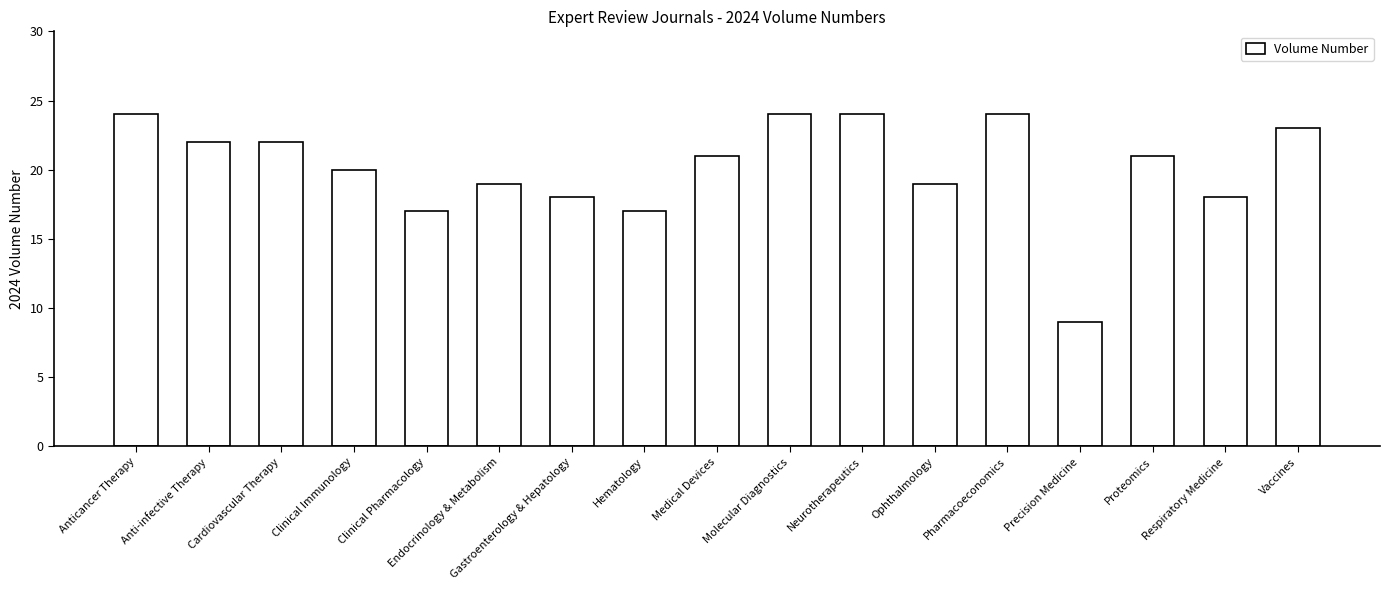

The value at Neurotherapeutics is 37. True or false?

False